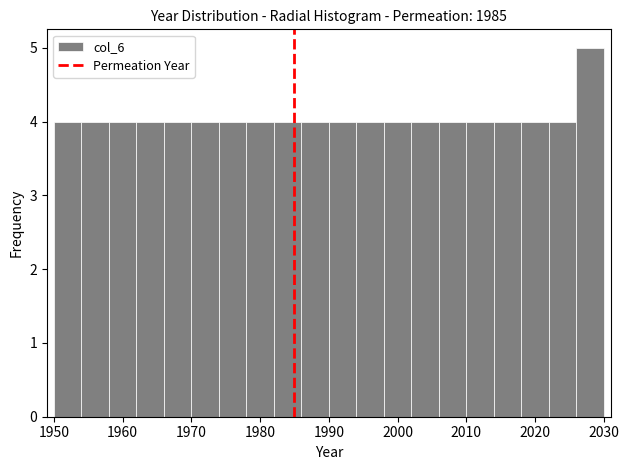

How tall is the bar that spans 1966 to 1970 on the x-axis? The values are not printed on the chart, so give them approximately, as read against the axis.

4